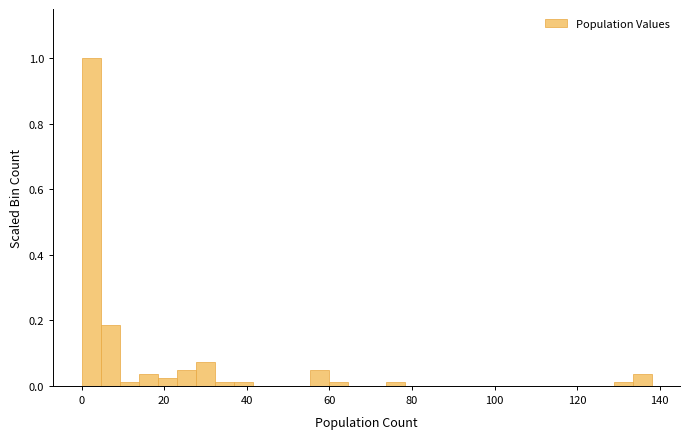

Read against the x-axis, roughly where is the centre of the tallest bar?

2